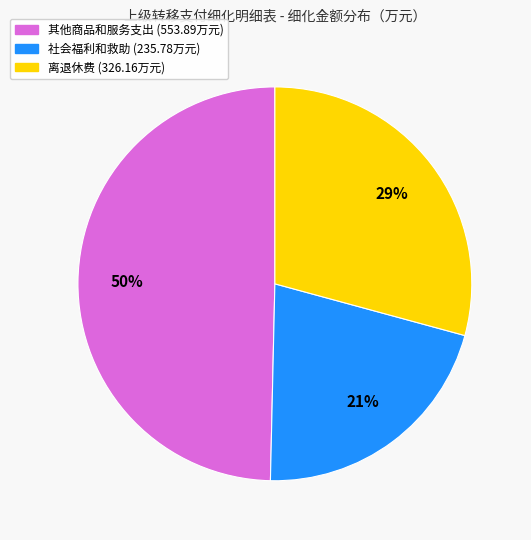

To the nearest percent, what is the difference between the largest and smallest slice percentages?

29%